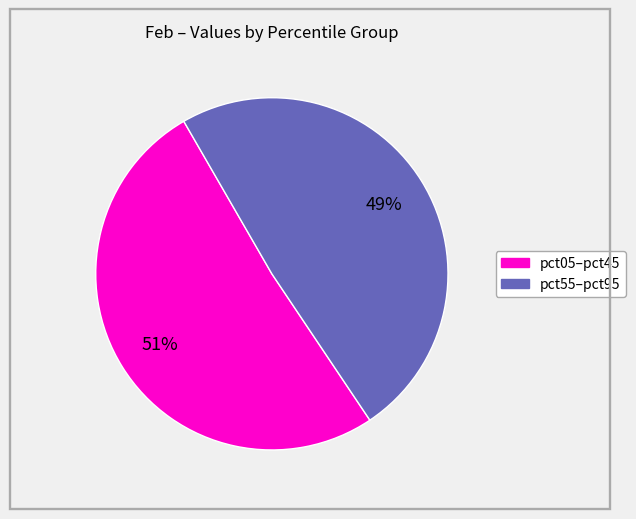

To the nearest percent, what is the difference between the largest and smallest slice percentages?

2%